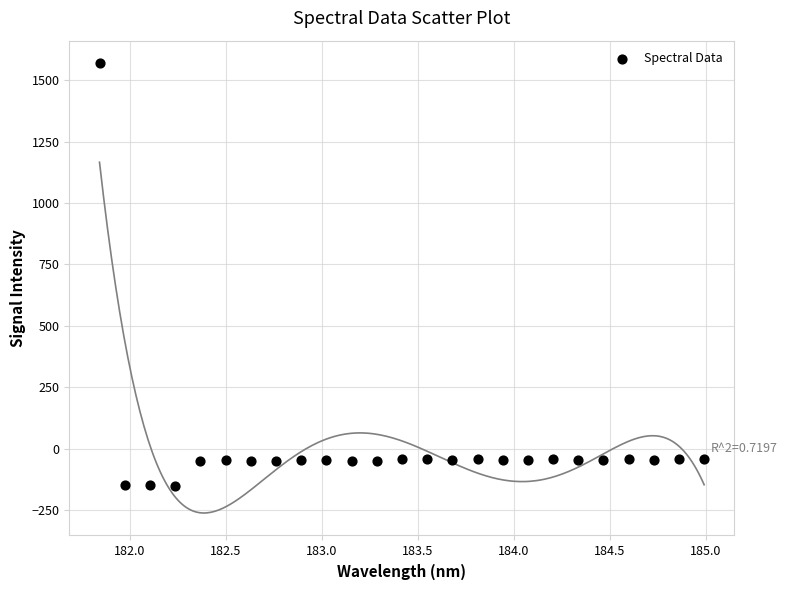

What is the range of Y values (max minus min)?

1721.0